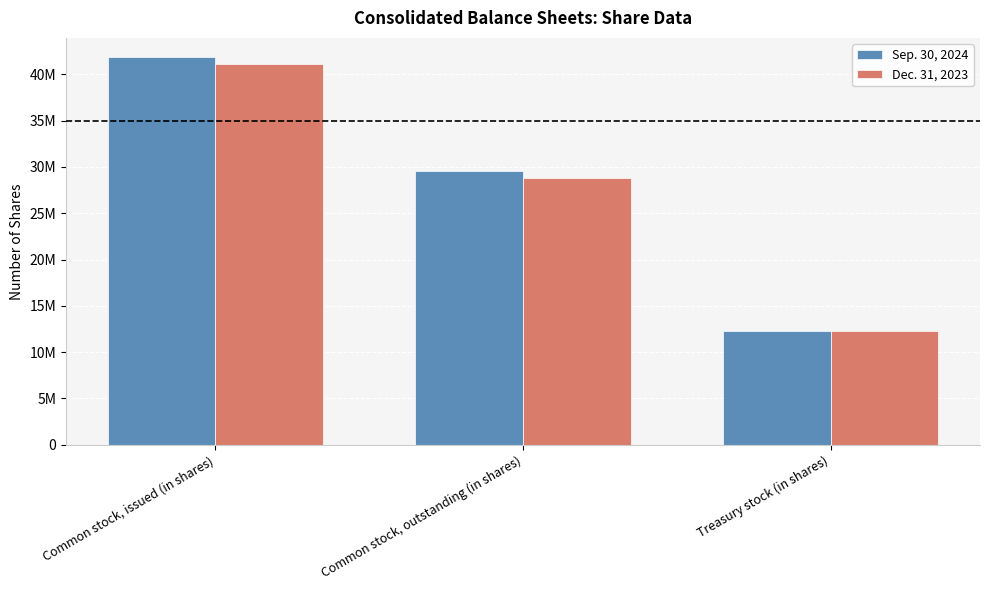

Are the bars grouped side by side (vs. stacked)?

Yes